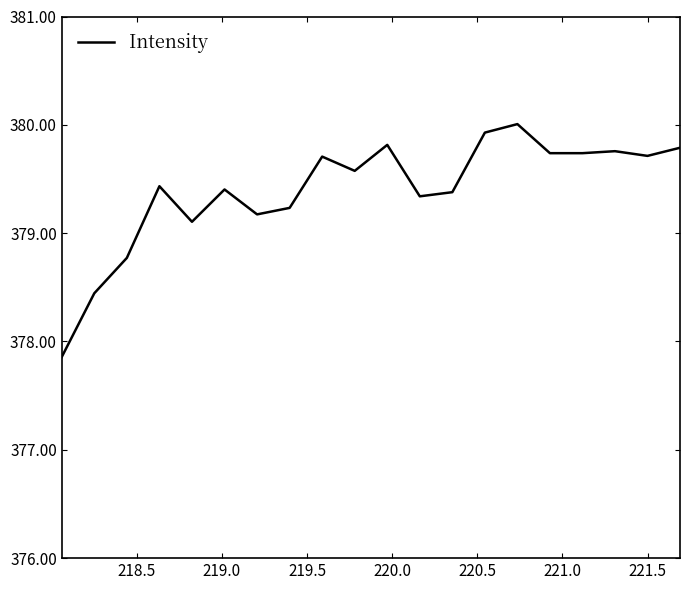

What is the maximum value shown in the chart?

380.0